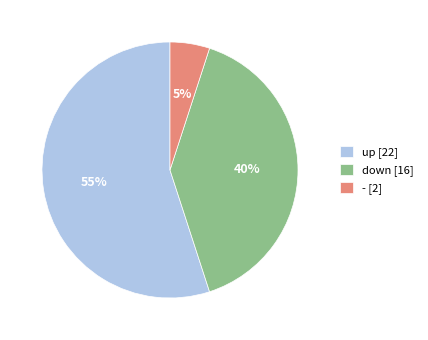

To the nearest percent, what portion does down represent?

40%